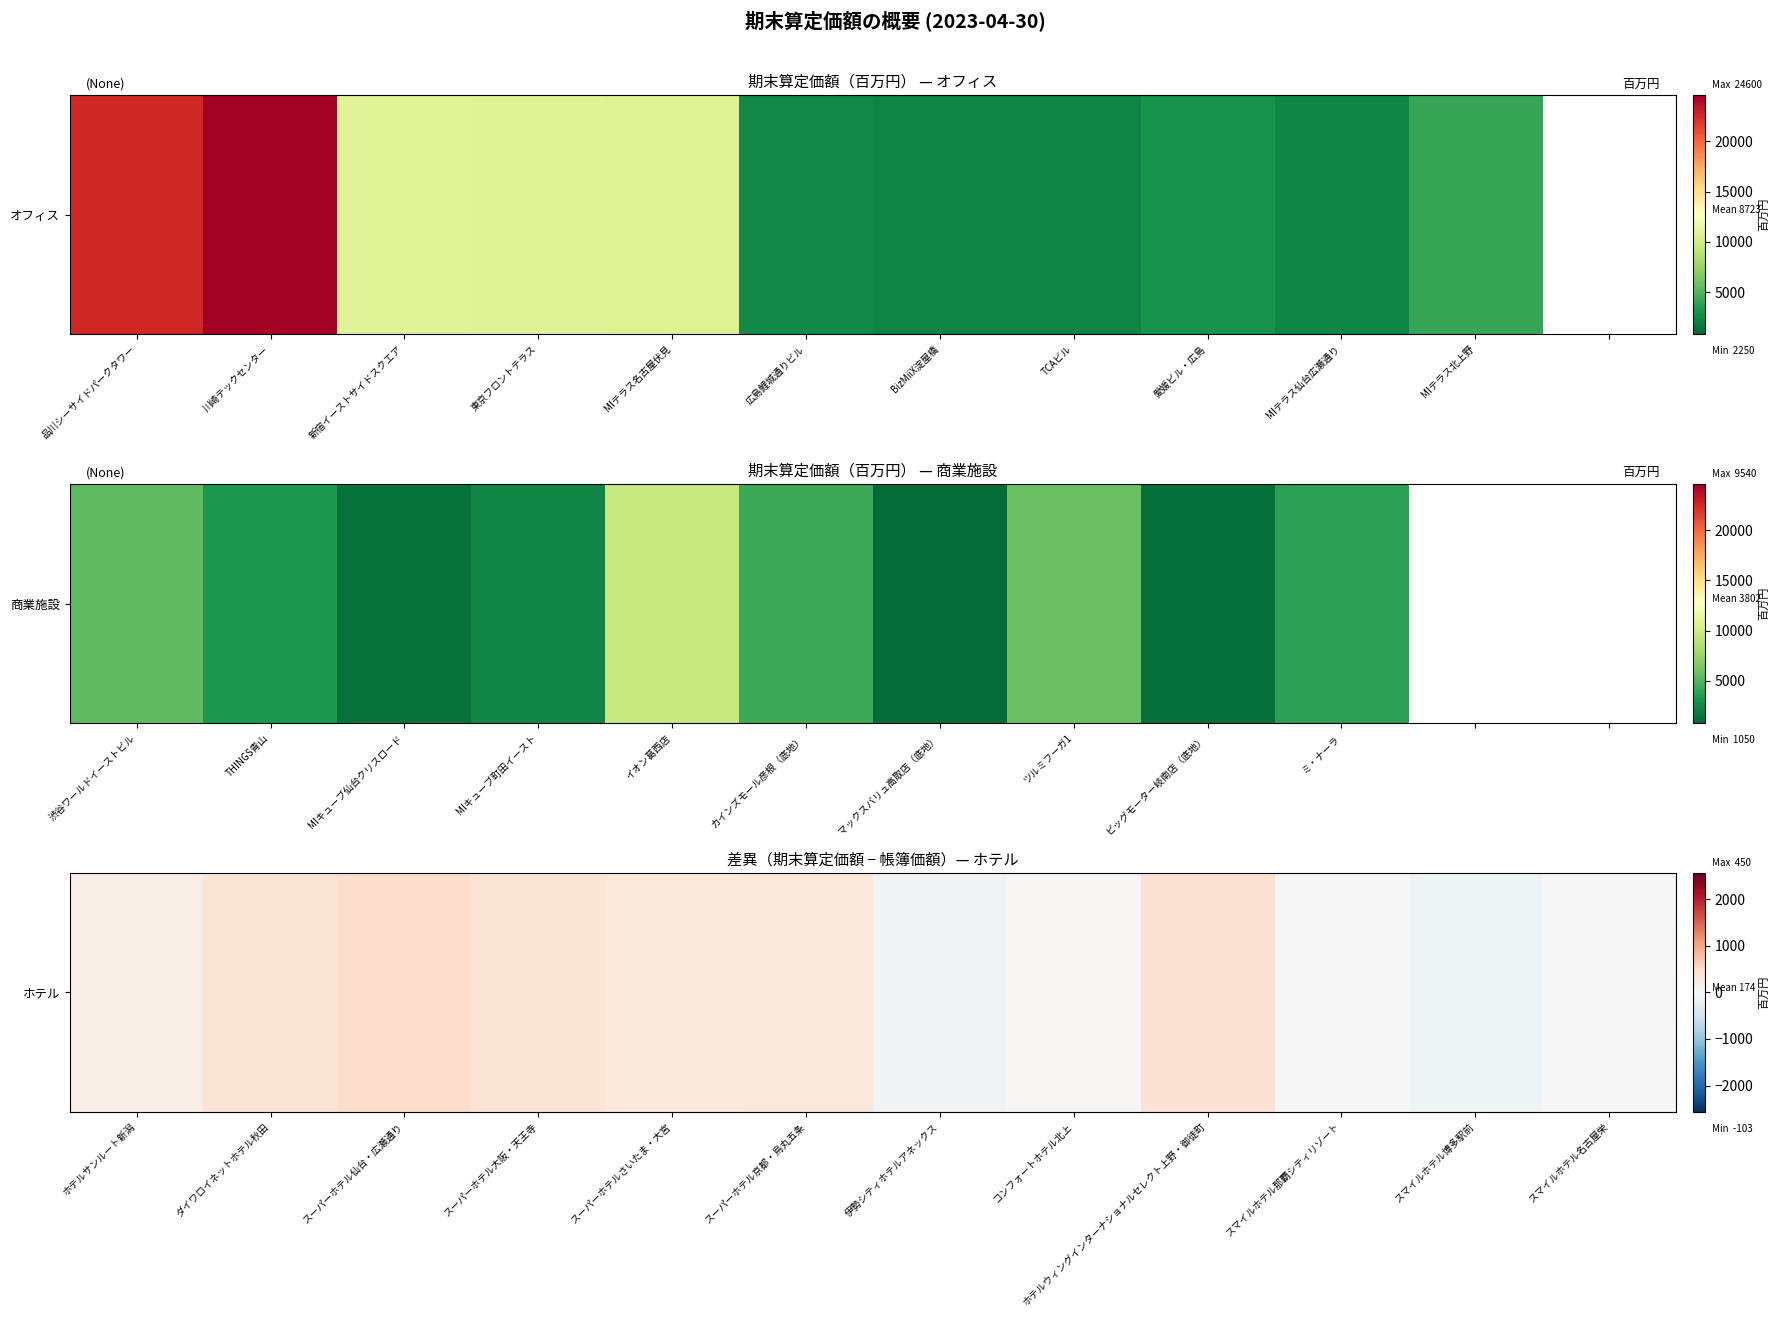

Read the value at スマイルホテル名古屋栄, to the nearest 10.

10